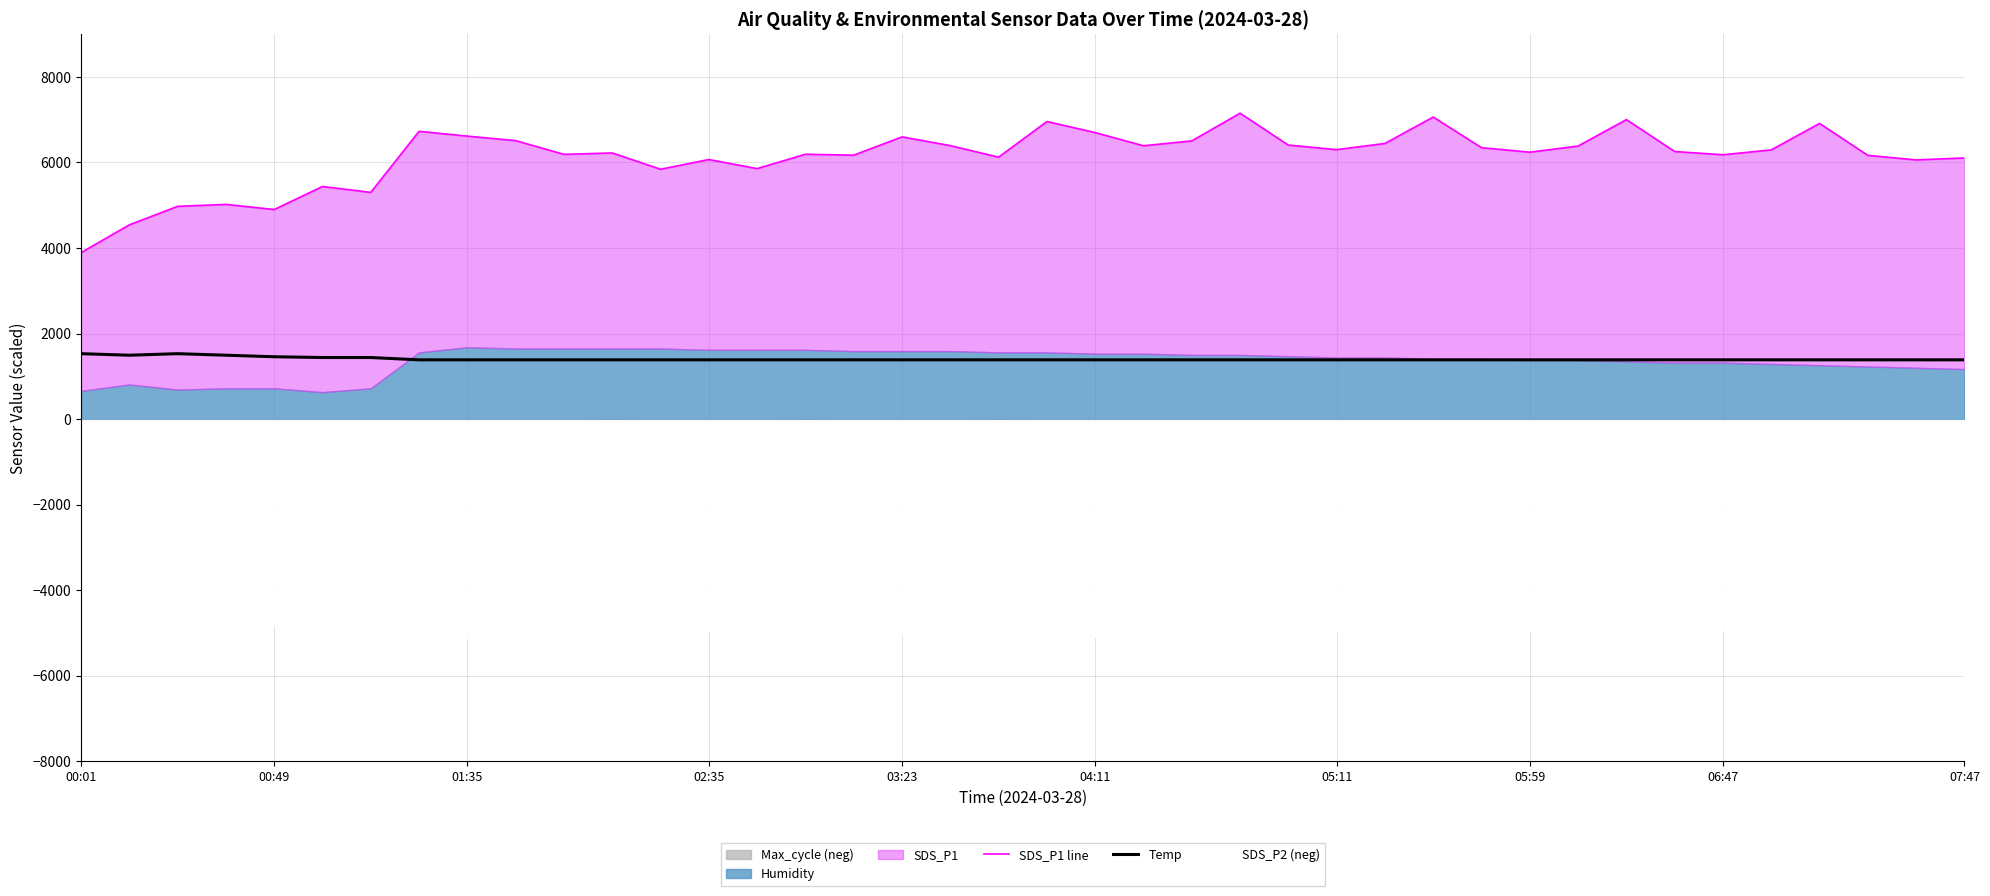

How many interior local valleys does the Temp series have?

1